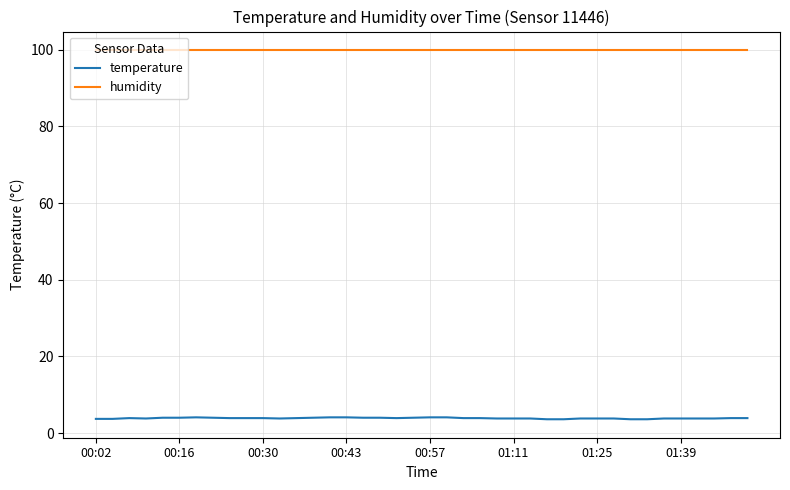

Which series has the largest range (max minus min)?

temperature